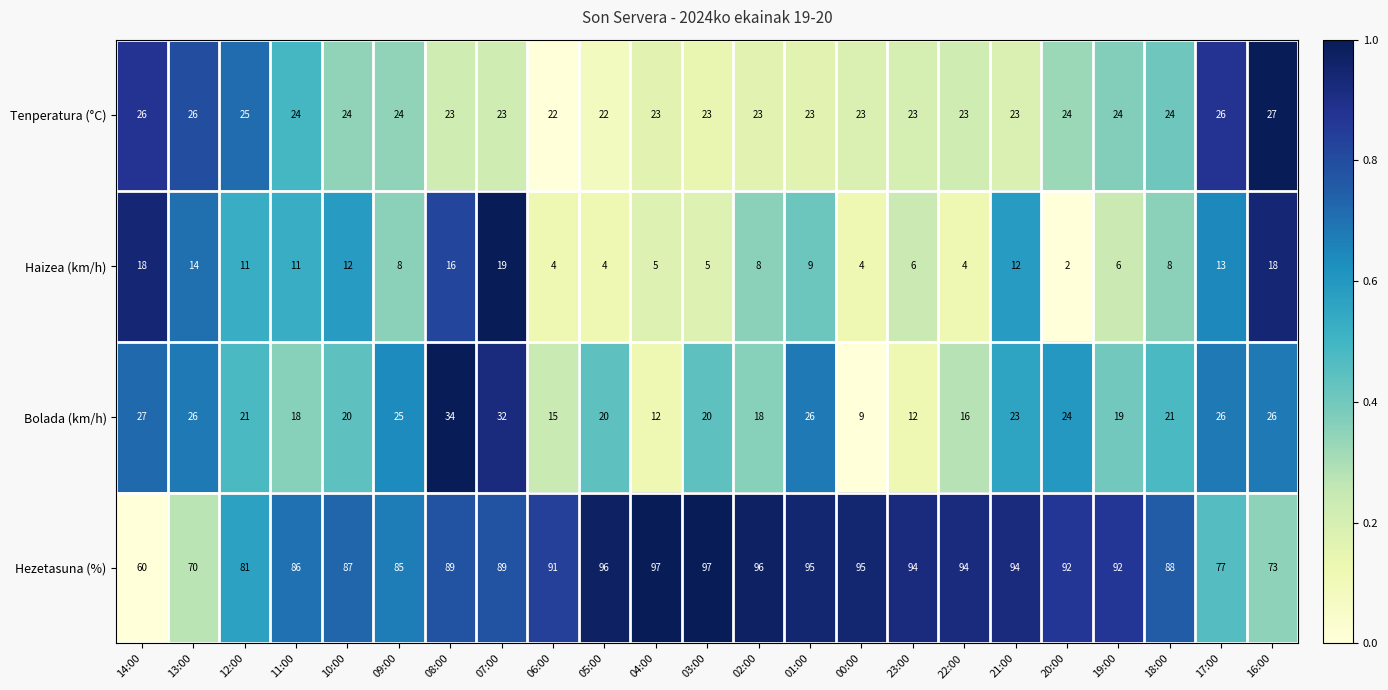

At which category is the sum across all series the highest?

07:00